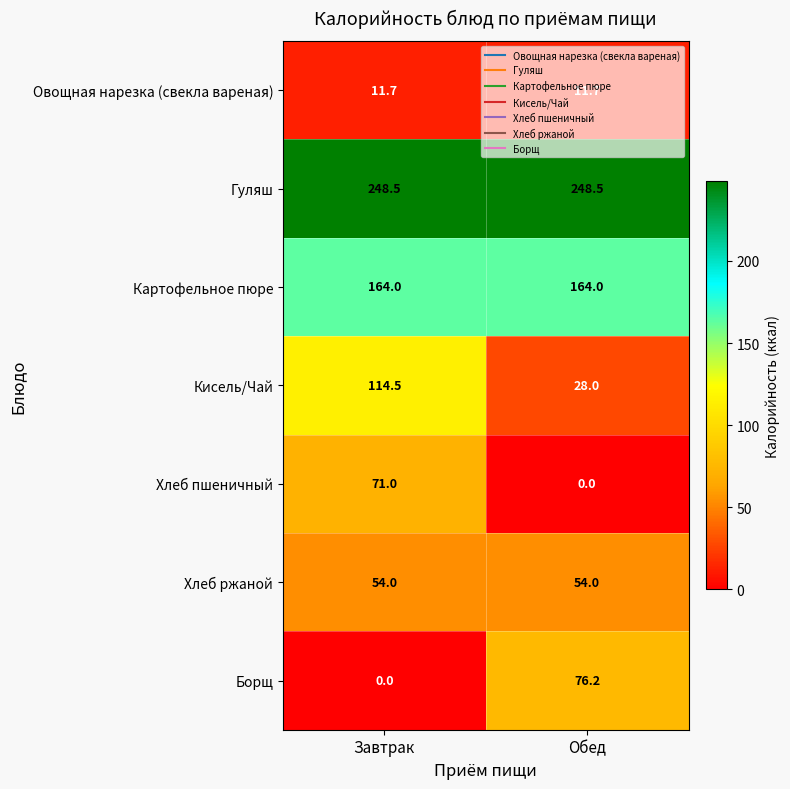

Which series has the largest range (max minus min)?

Кисель/Чай